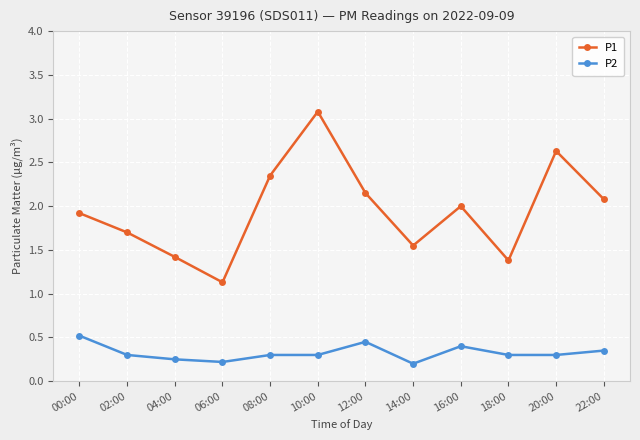

What is the maximum value for P1?

3.1